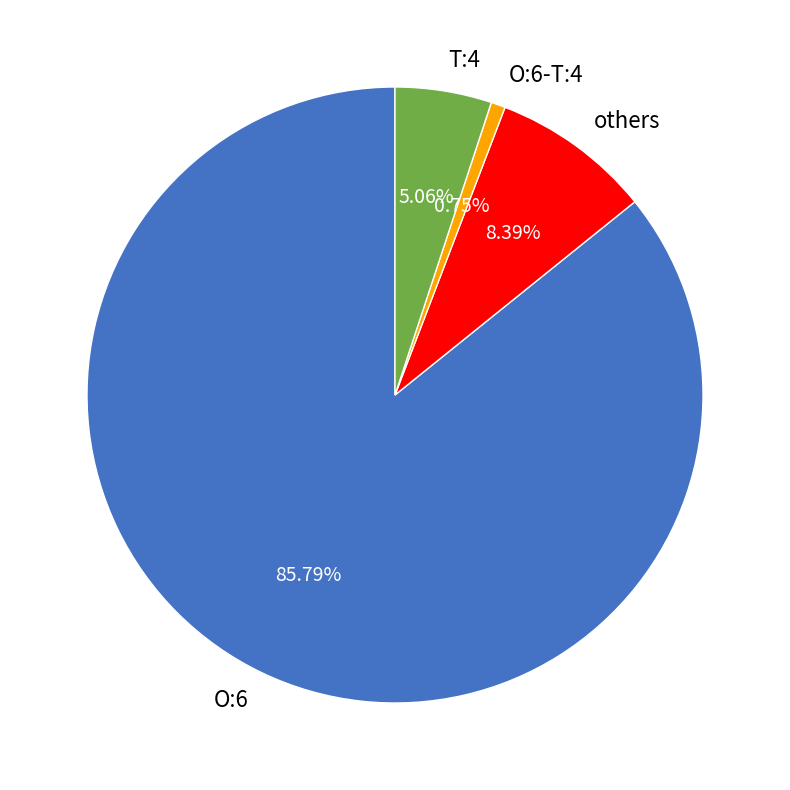

Rank the categories by value from lowest to highest.

O:6-T:4, T:4, others, O:6